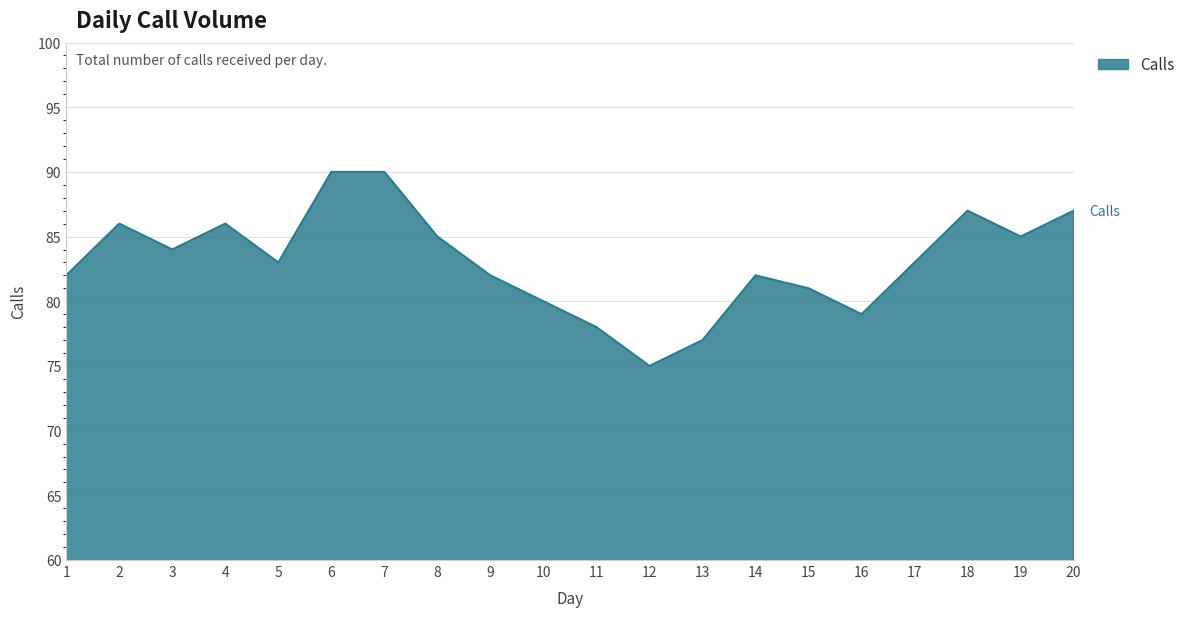

What is the difference between the maximum and minimum values?

15